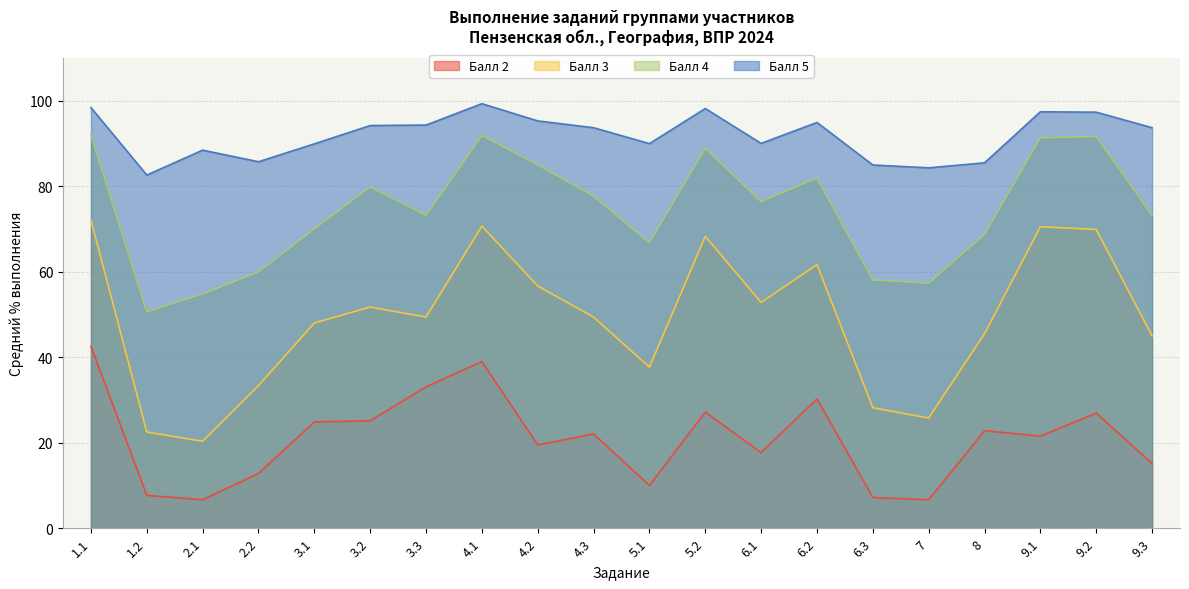

How many categories are shown in the chart?

20